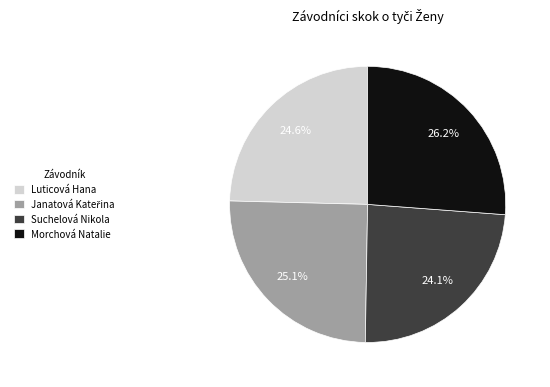

Count the number of slices in the pie.

4